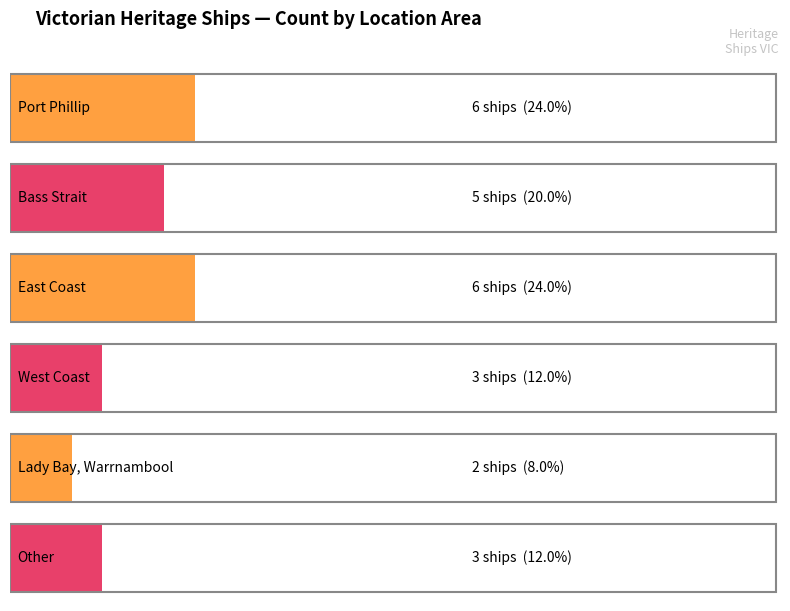

What is the smallest value displayed?

2